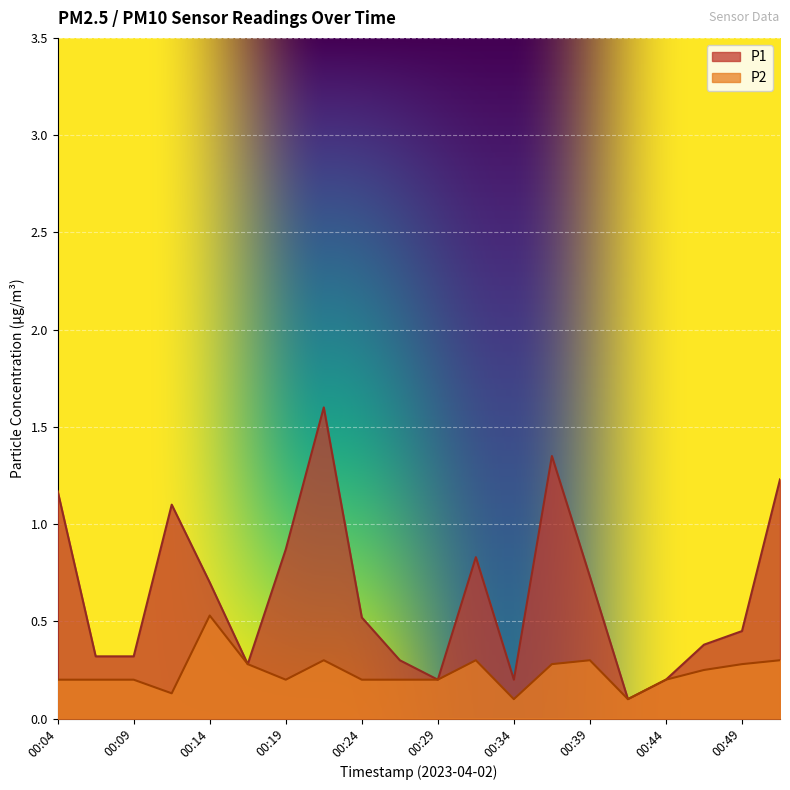

True or false: P2 has a value of 0.1 at 00:12.

True